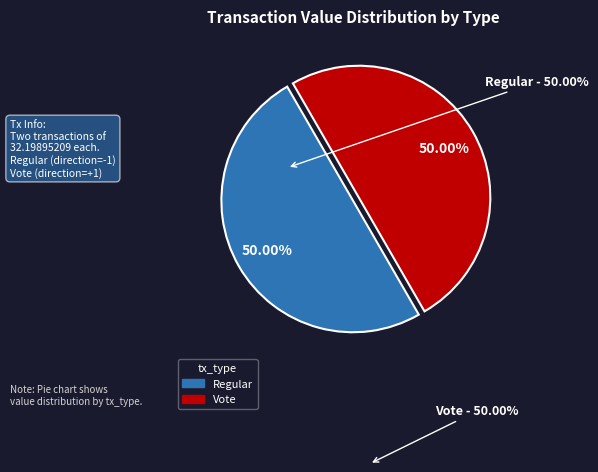

Do Regular and Vote together represent more than half of the pie?

Yes